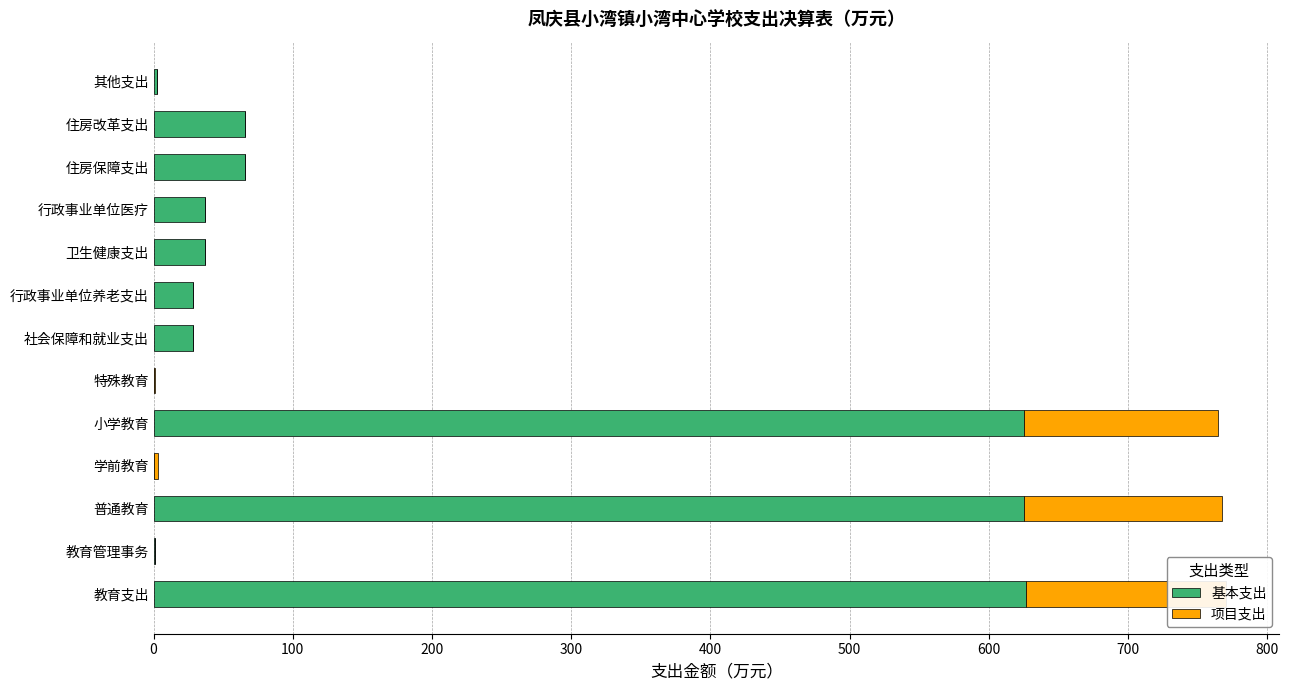

What is the average value of the 项目支出 series?

33.0